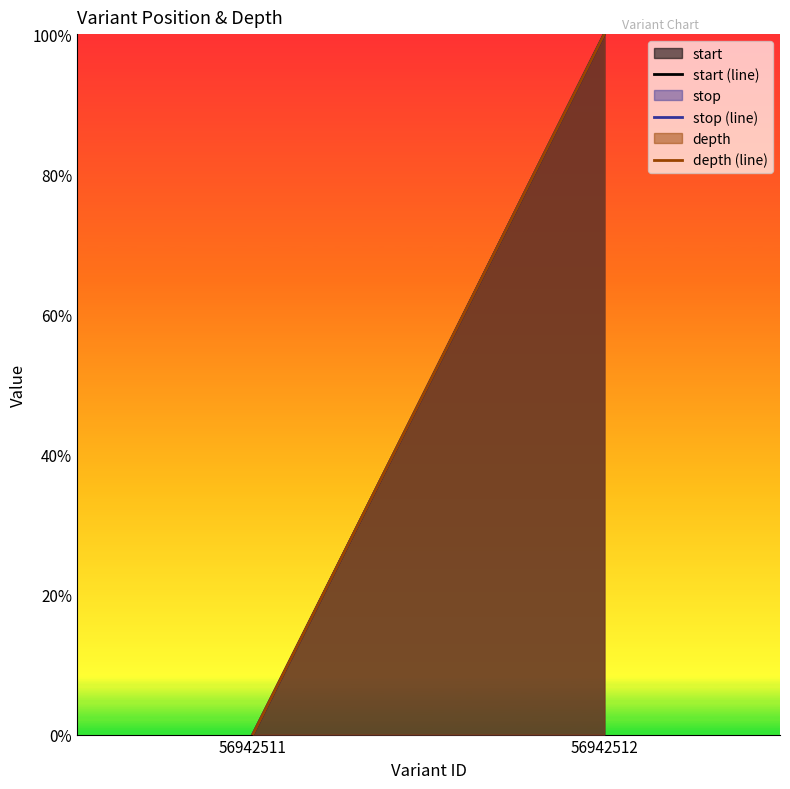

Reading left to right, extract all data points from this chart.

start (line): 56942511=0	56942512=1
stop (line): 56942511=0	56942512=1
depth (line): 56942511=0	56942512=1